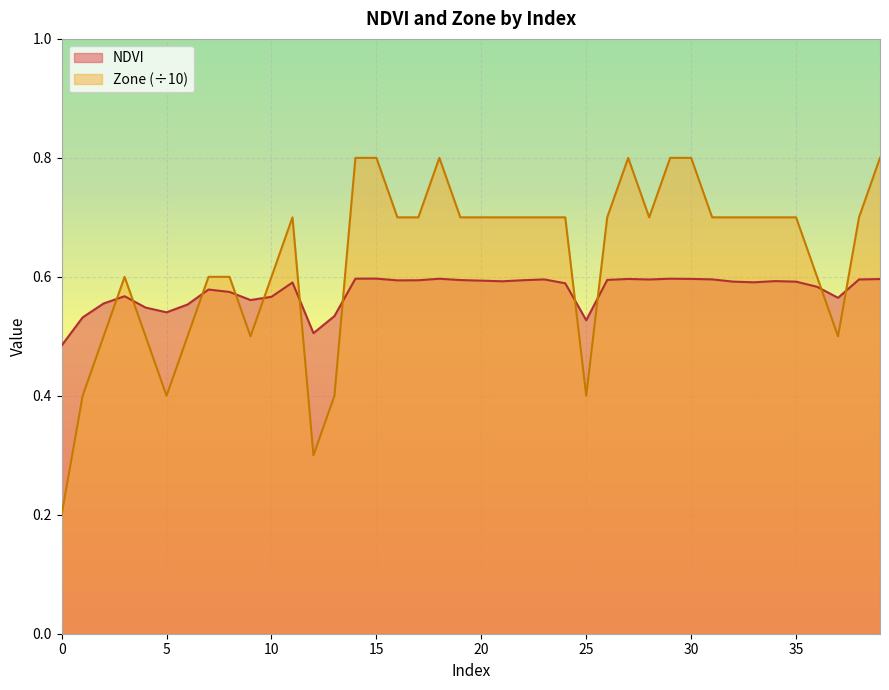

Which has a higher value, 30 or 18?

18